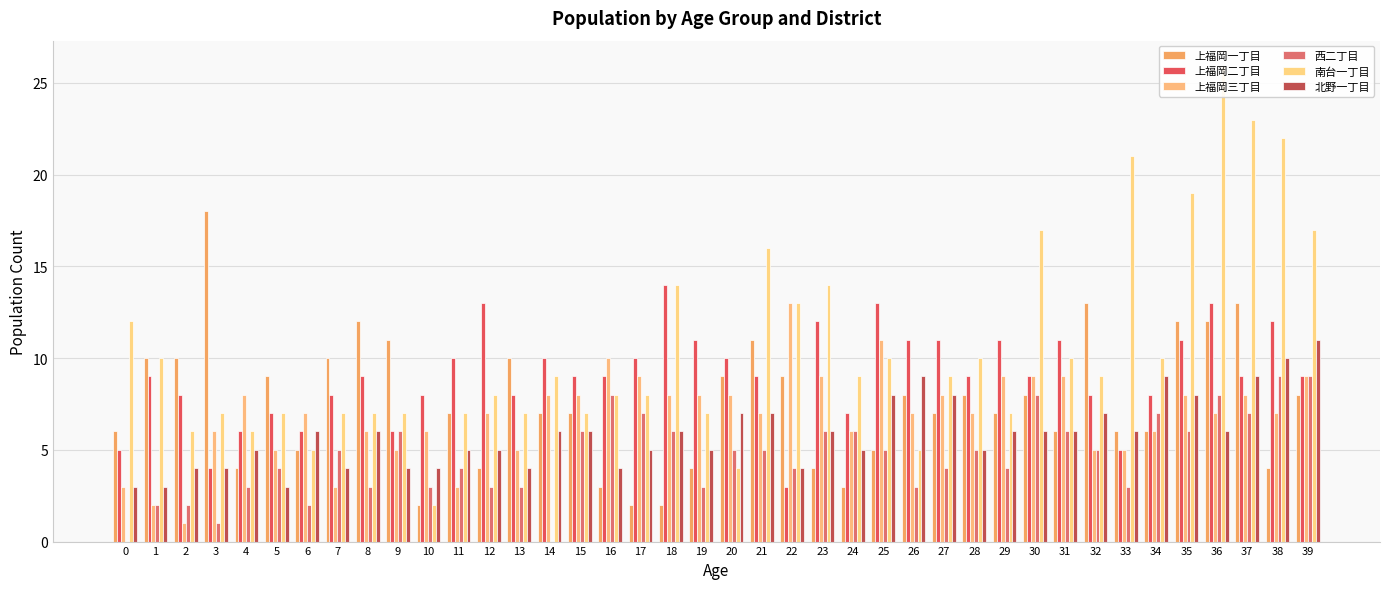

How many bars are there in total?

240